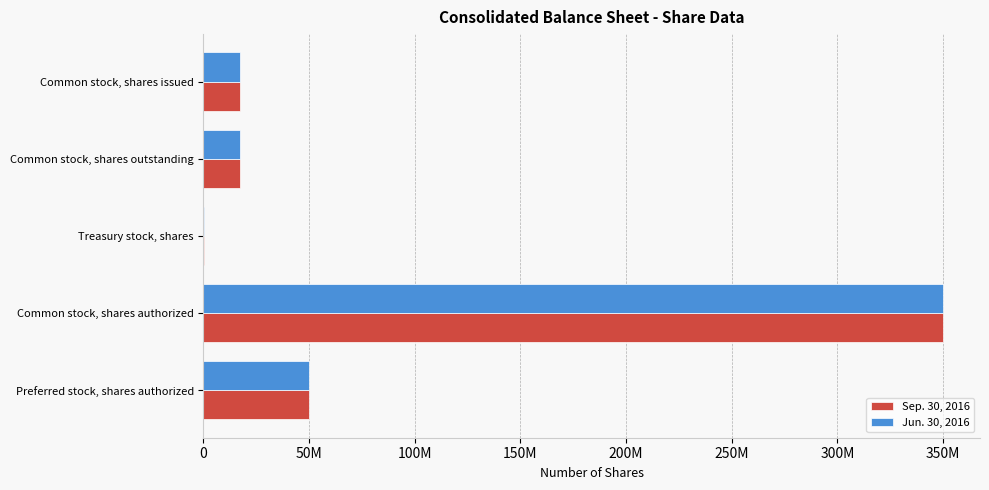

What are all the series names shown in the legend?

Sep. 30, 2016, Jun. 30, 2016